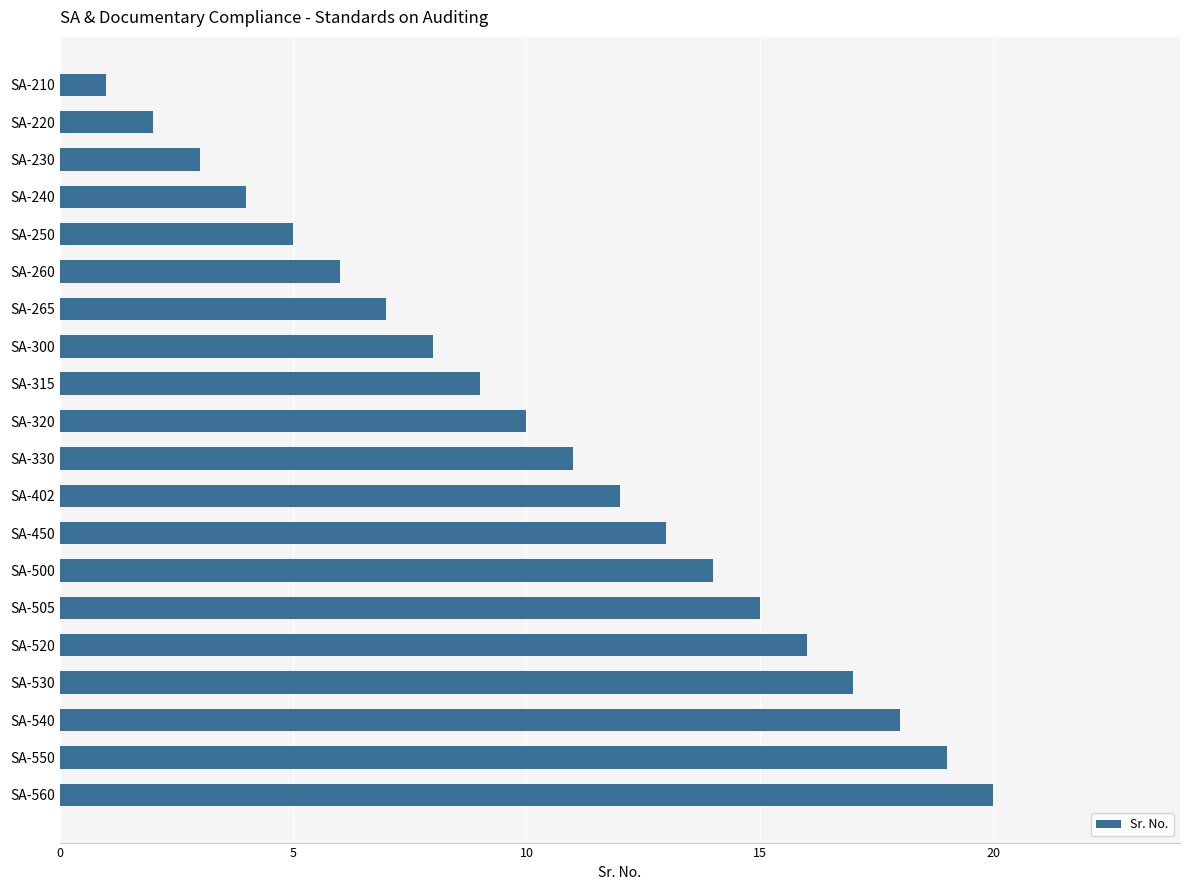

Count the number of categories in the chart.

20